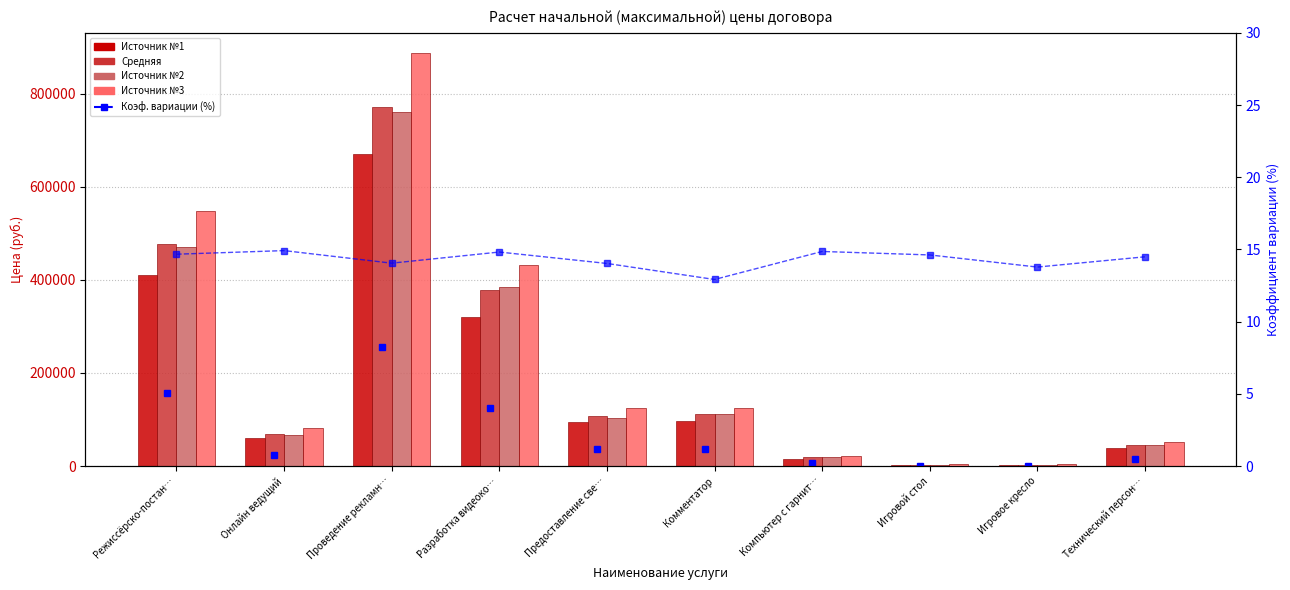

What is the total value across all series at Компьютер с гарнит…?

74894.9